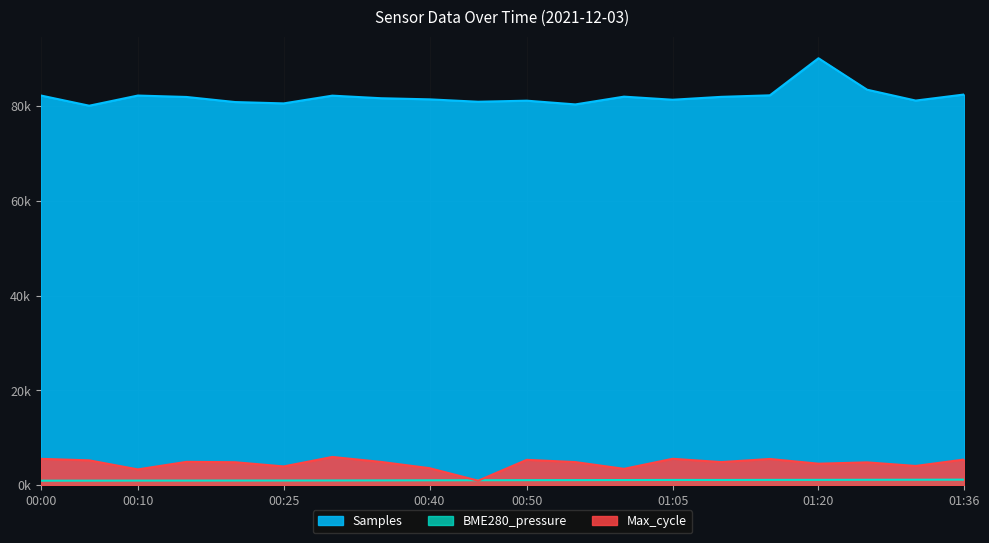

Rank the series by their maximum value, from lowest to highest.

BME280_pressure, Max_cycle, Samples